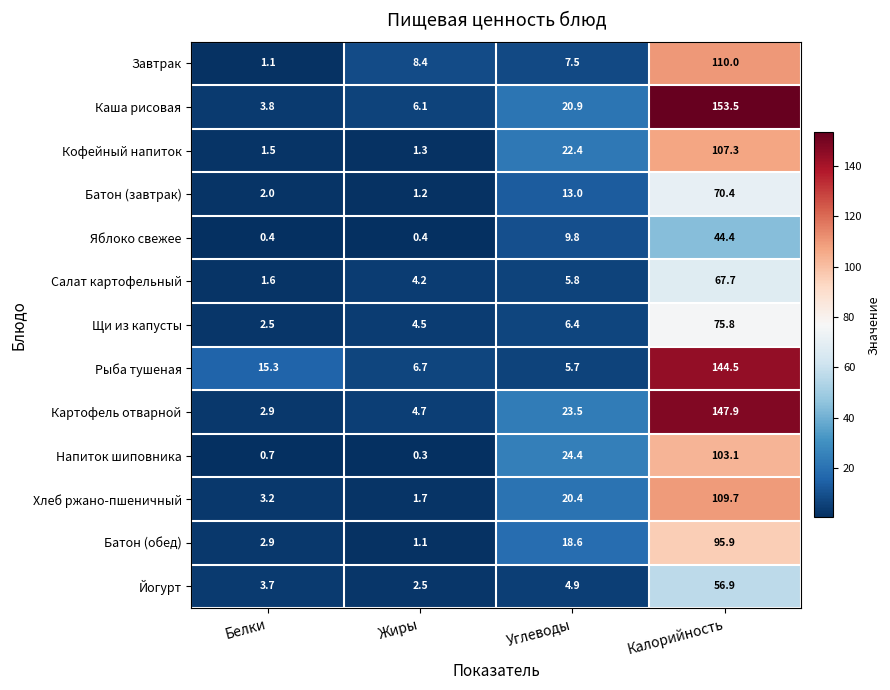

List the series in order of their peak value, lowest first.

Яблоко свежее, Йогурт, Салат картофельный, Батон (завтрак), Щи из капусты, Батон (обед), Напиток шиповника, Кофейный напиток, Хлеб ржано-пшеничный, Завтрак, Рыба тушеная, Картофель отварной, Каша рисовая